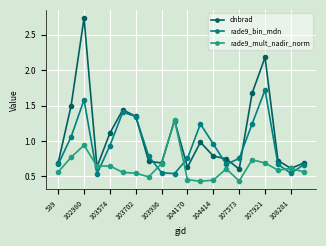

List the series in order of their peak value, lowest first.

rade9_mult_nadir_norm, rade9_bin_mdn, dnbrad